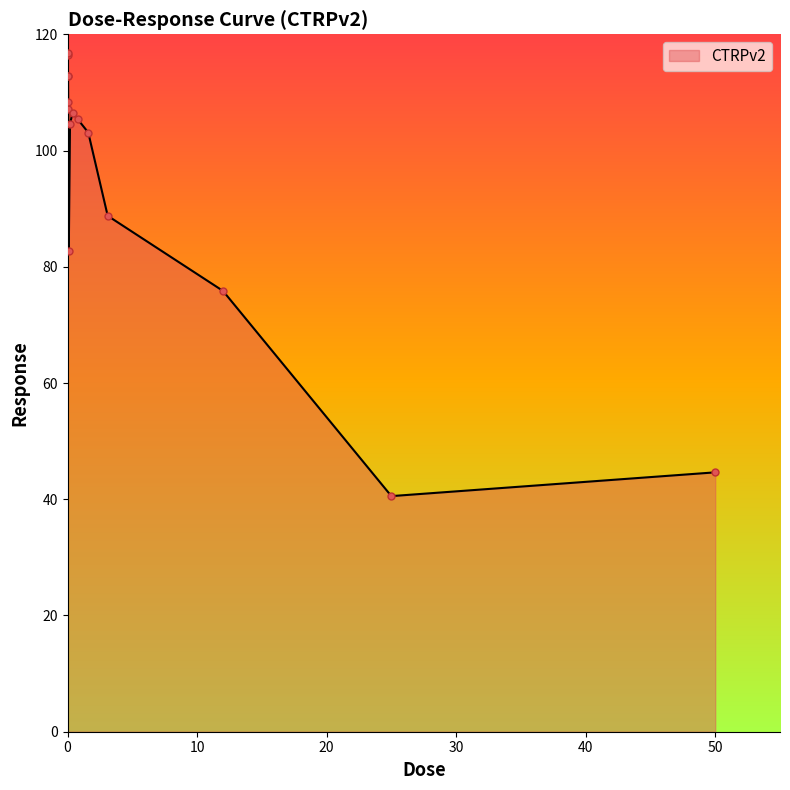

What is the smallest value displayed?

40.5